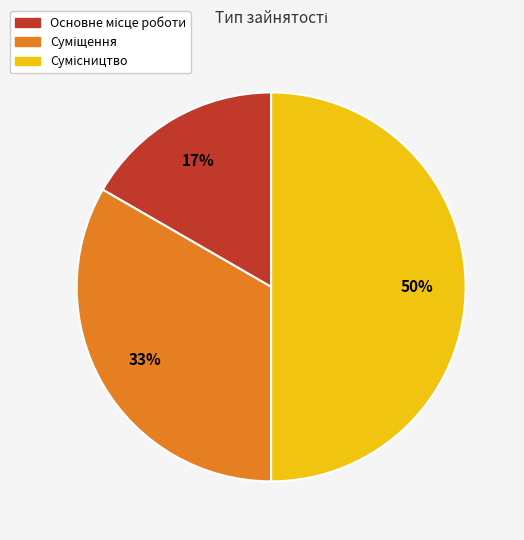

To the nearest percent, what is the average slice percentage?

33%